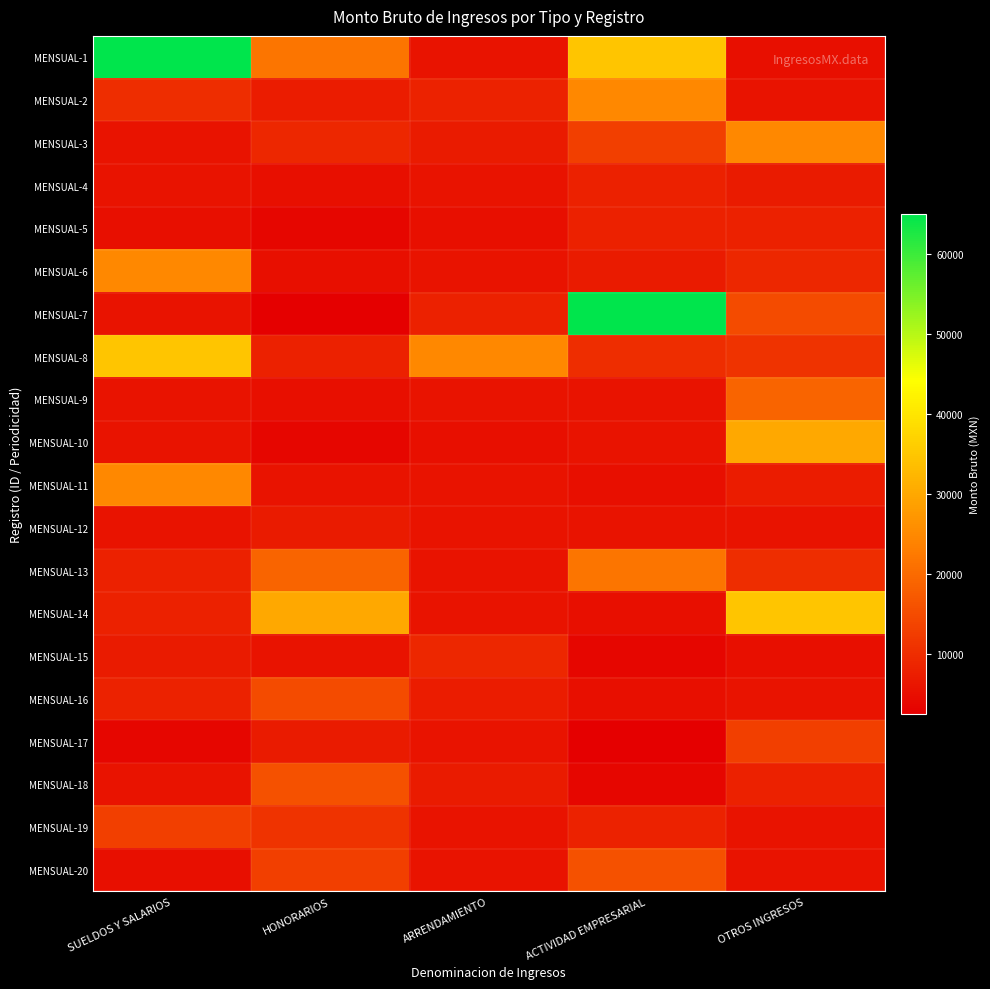

Reading right to left, extract all data points from this chart.

MENSUAL-1: OTROS INGRESOS=5186.1	ACTIVIDAD EMPRESARIAL=35000.0	ARRENDAMIENTO=6000.0	HONORARIOS=21812.0	SUELDOS Y SALARIOS=65000.0
MENSUAL-2: OTROS INGRESOS=6000.0	ACTIVIDAD EMPRESARIAL=25000.0	ARRENDAMIENTO=8336.7	HONORARIOS=7300.0	SUELDOS Y SALARIOS=10000.0
MENSUAL-3: OTROS INGRESOS=25000.0	ACTIVIDAD EMPRESARIAL=13000.0	ARRENDAMIENTO=7000.0	HONORARIOS=9000.0	SUELDOS Y SALARIOS=6000.0
MENSUAL-4: OTROS INGRESOS=7000.0	ACTIVIDAD EMPRESARIAL=8000.0	ARRENDAMIENTO=6000.0	HONORARIOS=5186.1	SUELDOS Y SALARIOS=6000.0
MENSUAL-5: OTROS INGRESOS=8000.0	ACTIVIDAD EMPRESARIAL=8000.0	ARRENDAMIENTO=5186.1	HONORARIOS=3630.3	SUELDOS Y SALARIOS=5186.1
MENSUAL-6: OTROS INGRESOS=9000.0	ACTIVIDAD EMPRESARIAL=7000.0	ARRENDAMIENTO=6000.0	HONORARIOS=5186.1	SUELDOS Y SALARIOS=25000.0
MENSUAL-7: OTROS INGRESOS=15000.0	ACTIVIDAD EMPRESARIAL=65000.0	ARRENDAMIENTO=8000.0	HONORARIOS=2593.1	SUELDOS Y SALARIOS=6000.0
MENSUAL-8: OTROS INGRESOS=11000.0	ACTIVIDAD EMPRESARIAL=10000.0	ARRENDAMIENTO=25000.0	HONORARIOS=8000.0	SUELDOS Y SALARIOS=35000.0
MENSUAL-9: OTROS INGRESOS=19000.0	ACTIVIDAD EMPRESARIAL=6000.0	ARRENDAMIENTO=6000.0	HONORARIOS=5186.1	SUELDOS Y SALARIOS=6000.0
MENSUAL-10: OTROS INGRESOS=30000.0	ACTIVIDAD EMPRESARIAL=6000.0	ARRENDAMIENTO=5186.1	HONORARIOS=3803.1	SUELDOS Y SALARIOS=6000.0
MENSUAL-11: OTROS INGRESOS=7300.0	ACTIVIDAD EMPRESARIAL=5186.1	ARRENDAMIENTO=6000.0	HONORARIOS=6000.0	SUELDOS Y SALARIOS=25000.0
MENSUAL-12: OTROS INGRESOS=6000.0	ACTIVIDAD EMPRESARIAL=6000.0	ARRENDAMIENTO=6000.0	HONORARIOS=7000.0	SUELDOS Y SALARIOS=6000.0
MENSUAL-13: OTROS INGRESOS=10000.0	ACTIVIDAD EMPRESARIAL=21812.0	ARRENDAMIENTO=6000.0	HONORARIOS=19000.0	SUELDOS Y SALARIOS=8000.0
MENSUAL-14: OTROS INGRESOS=35000.0	ACTIVIDAD EMPRESARIAL=5186.1	ARRENDAMIENTO=6000.0	HONORARIOS=30000.0	SUELDOS Y SALARIOS=8000.0
MENSUAL-15: OTROS INGRESOS=5186.1	ACTIVIDAD EMPRESARIAL=3803.1	ARRENDAMIENTO=9000.0	HONORARIOS=6000.0	SUELDOS Y SALARIOS=7000.0
MENSUAL-16: OTROS INGRESOS=6000.0	ACTIVIDAD EMPRESARIAL=5186.1	ARRENDAMIENTO=7300.0	HONORARIOS=15000.0	SUELDOS Y SALARIOS=8336.7
MENSUAL-17: OTROS INGRESOS=13000.0	ACTIVIDAD EMPRESARIAL=2593.1	ARRENDAMIENTO=6000.0	HONORARIOS=7000.0	SUELDOS Y SALARIOS=3803.1
MENSUAL-18: OTROS INGRESOS=8000.0	ACTIVIDAD EMPRESARIAL=3630.3	ARRENDAMIENTO=7000.0	HONORARIOS=16000.0	SUELDOS Y SALARIOS=6000.0
MENSUAL-19: OTROS INGRESOS=6000.0	ACTIVIDAD EMPRESARIAL=8336.7	ARRENDAMIENTO=6000.0	HONORARIOS=11000.0	SUELDOS Y SALARIOS=13000.0
MENSUAL-20: OTROS INGRESOS=6000.0	ACTIVIDAD EMPRESARIAL=16000.0	ARRENDAMIENTO=6000.0	HONORARIOS=13000.0	SUELDOS Y SALARIOS=5186.1